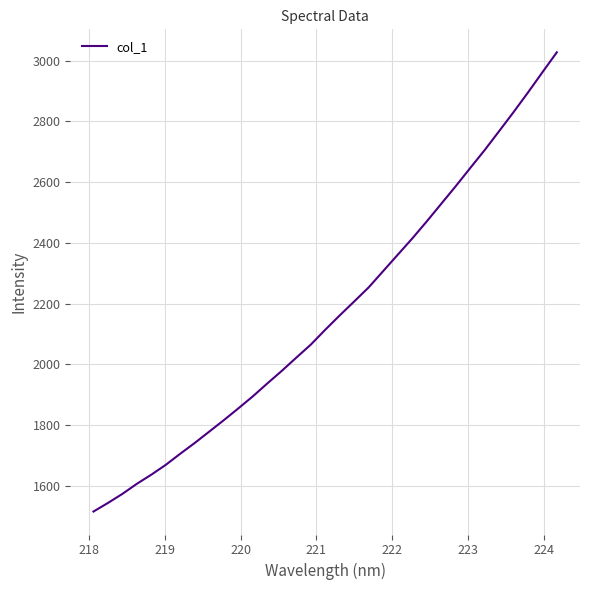

What is the minimum value shown in the chart?

1515.1